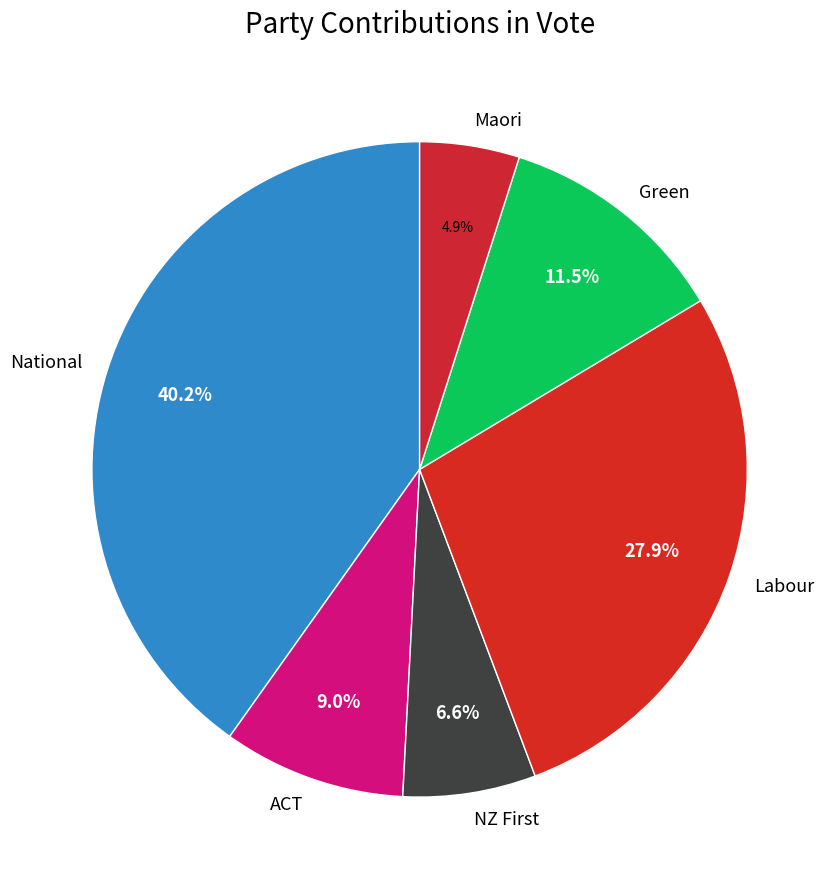

Is it true that Green is 21% of the pie?

False